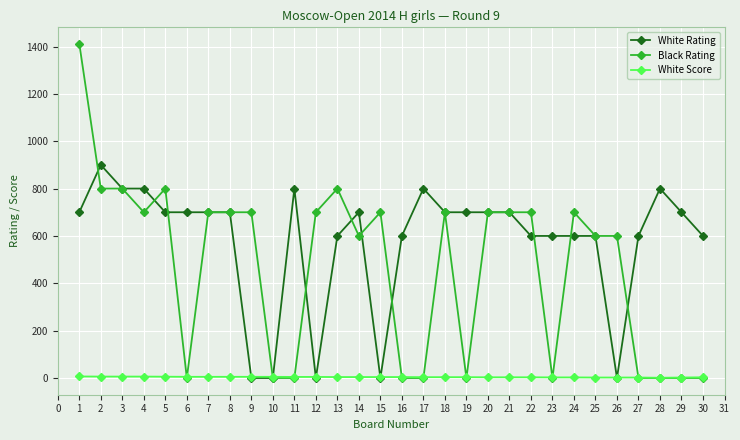

What is the value of the White Rating point at the 18th from the left?

700.0